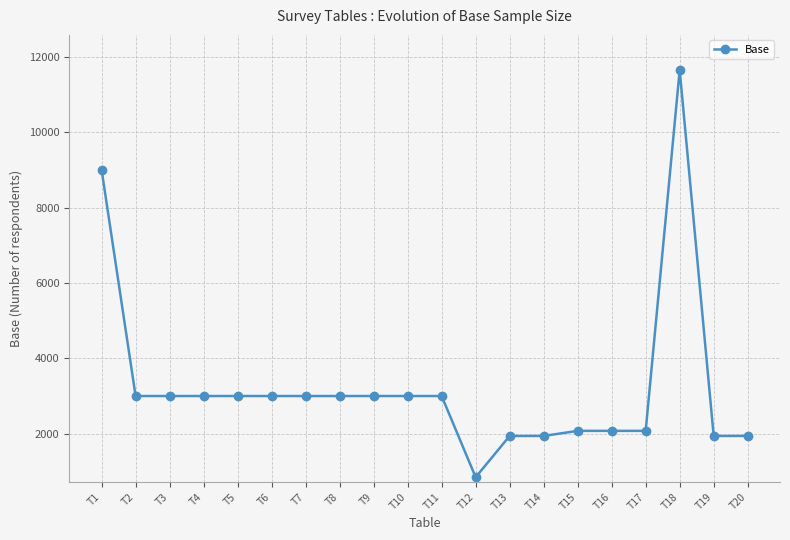

Read the value at T10.

3000